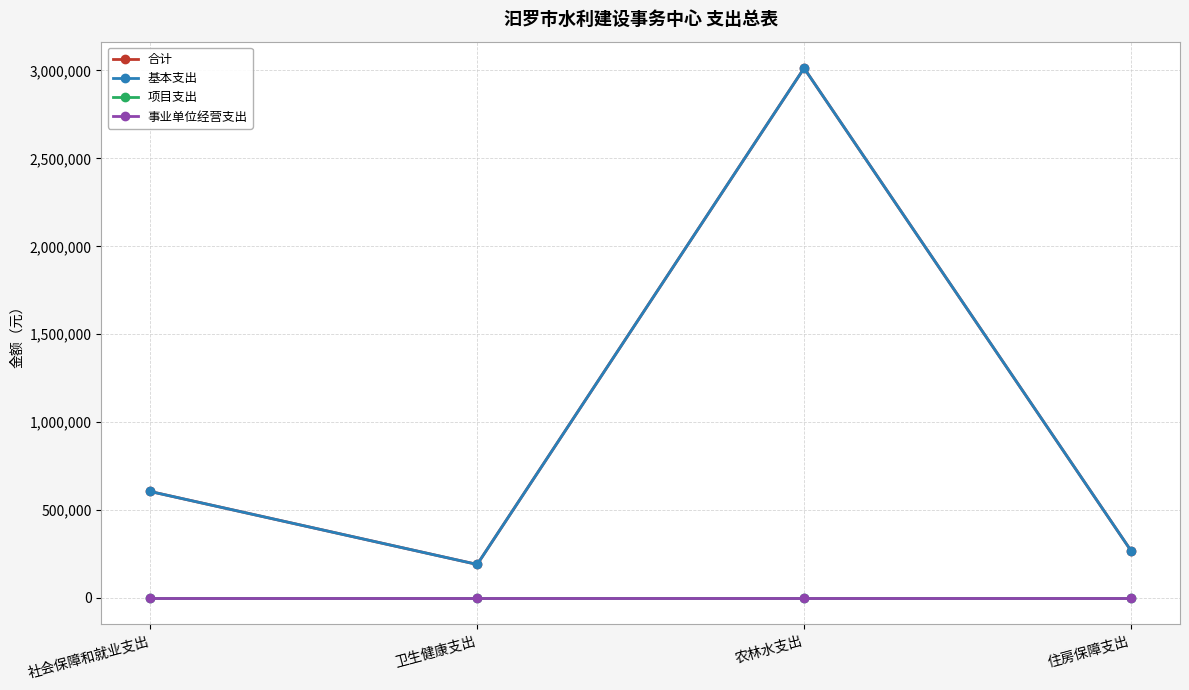

At which category does the chart reach its peak across all series?

农林水支出